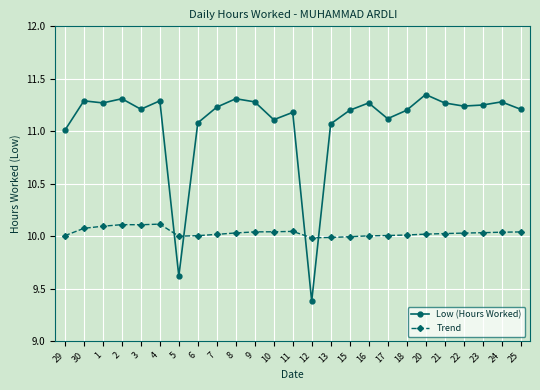

The Low (Hours Worked) series shows 11.2 at 18. True or false?

True